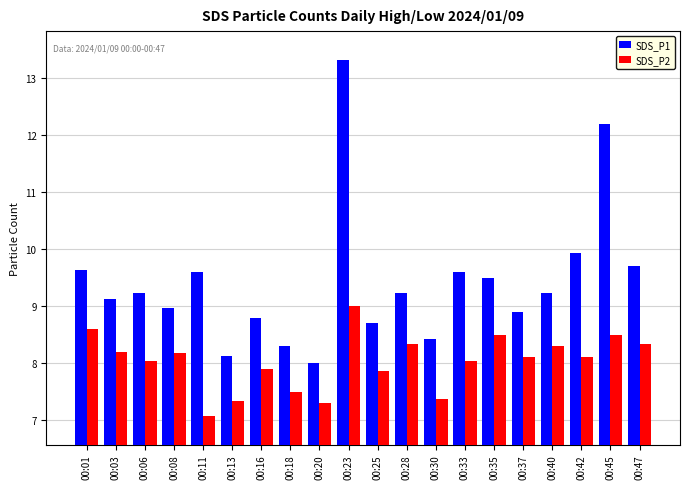

Rank the series by their maximum value, from highest to lowest.

SDS_P1, SDS_P2